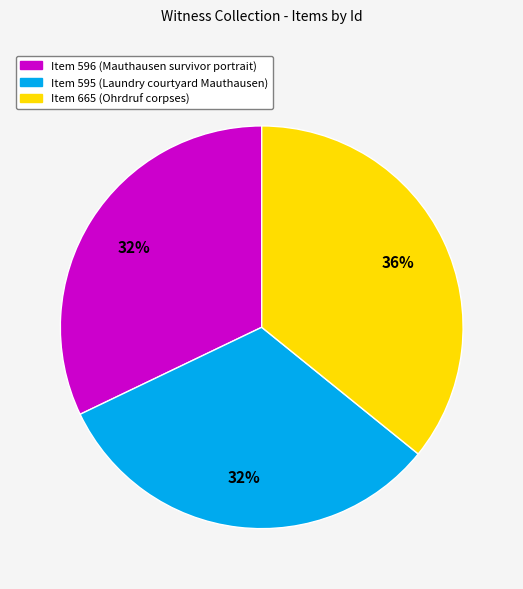

Between Item 665 (Ohrdruf corpses) and Item 595 (Laundry courtyard Mauthausen), which is larger?

Item 665 (Ohrdruf corpses)